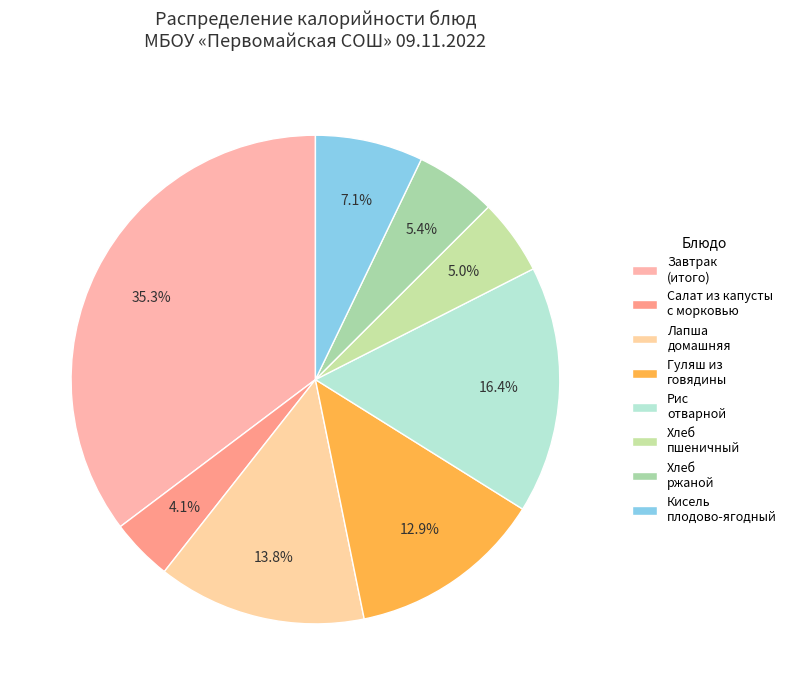

Count the number of slices in the pie.

8